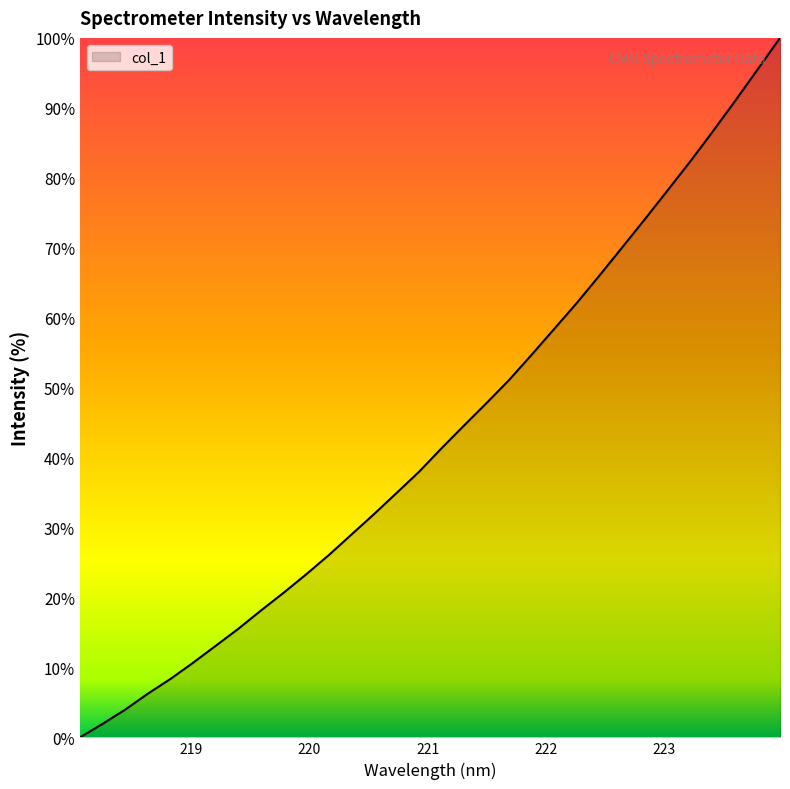

How many lines are shown in the chart?

1